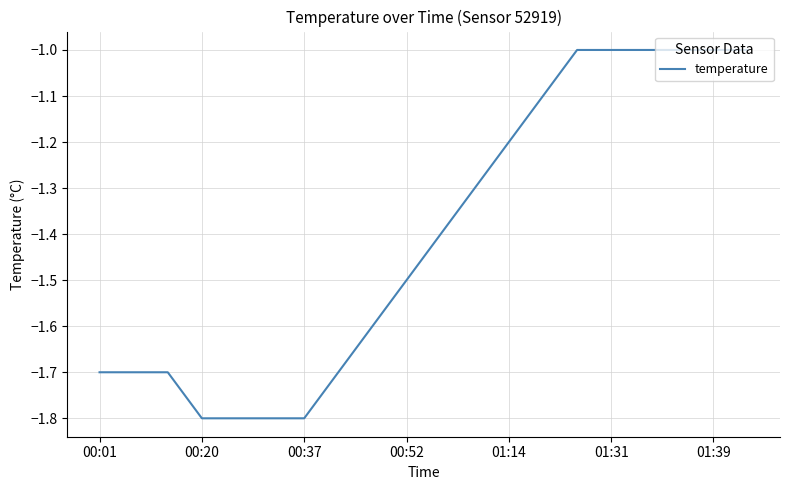

What is the maximum value shown in the chart?

-1.0